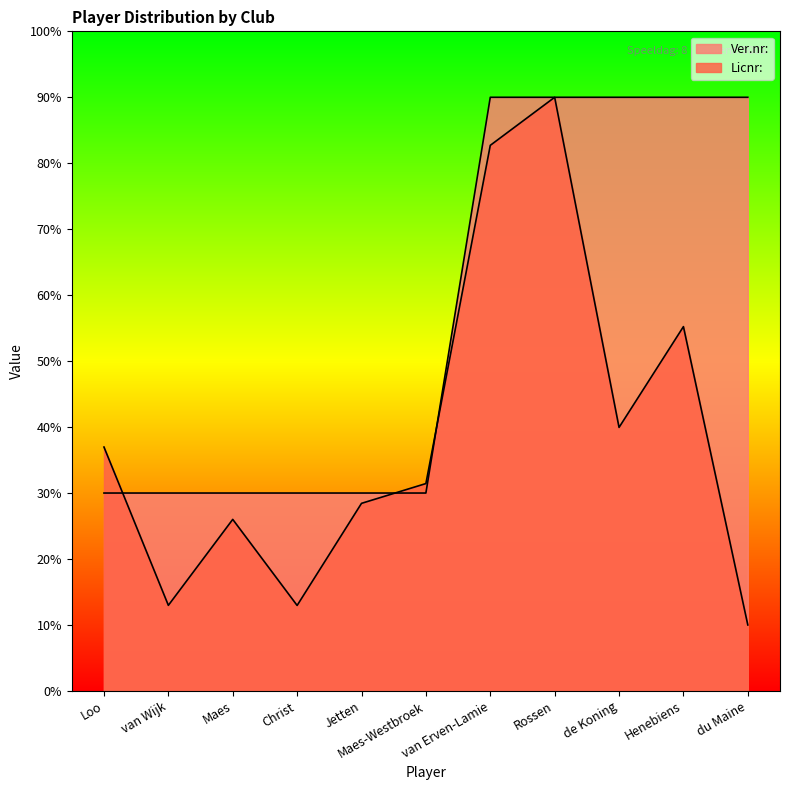

How many distinct data groups are displayed?

2